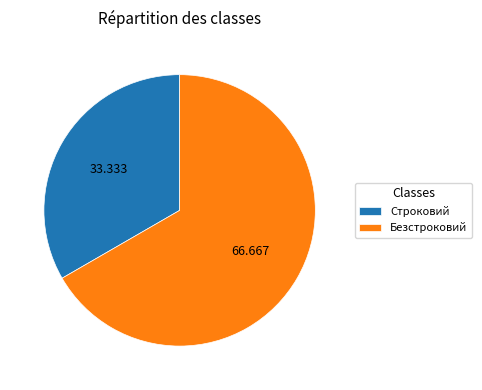

Which category accounts for the majority?

Безстроковий